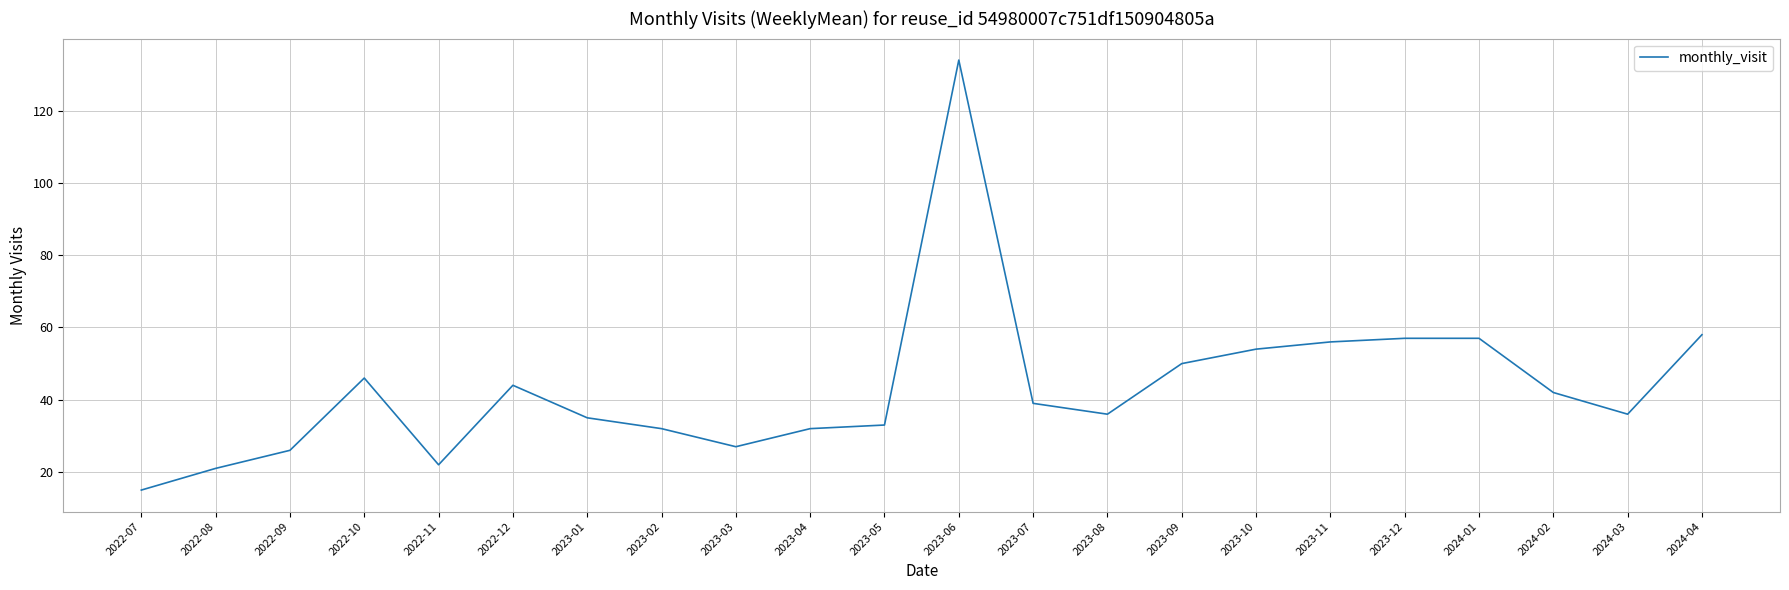

What value does the data have at 2023-03, to the nearest 10?

30